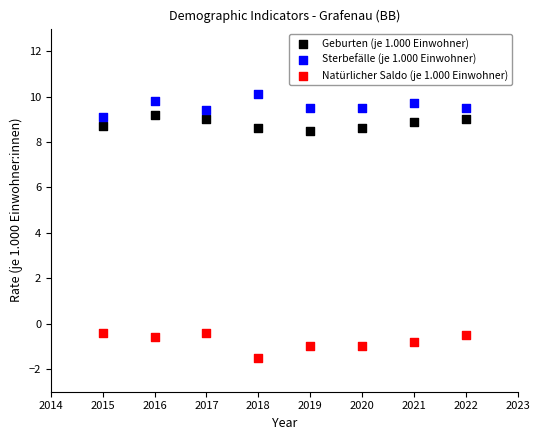

Which series contains the lowest Y value?

Natürlicher Saldo (je 1.000 Einwohner)